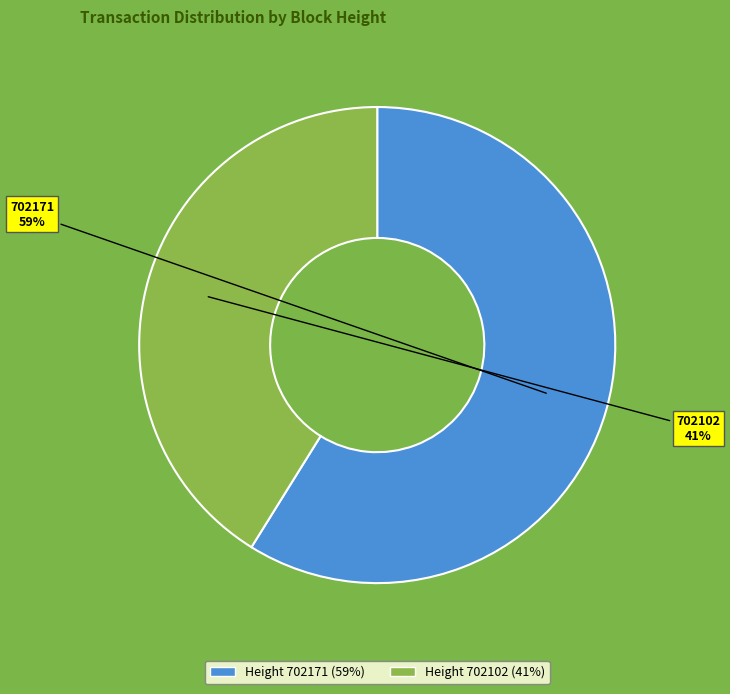

To the nearest percent, what is the average slice percentage?

50%